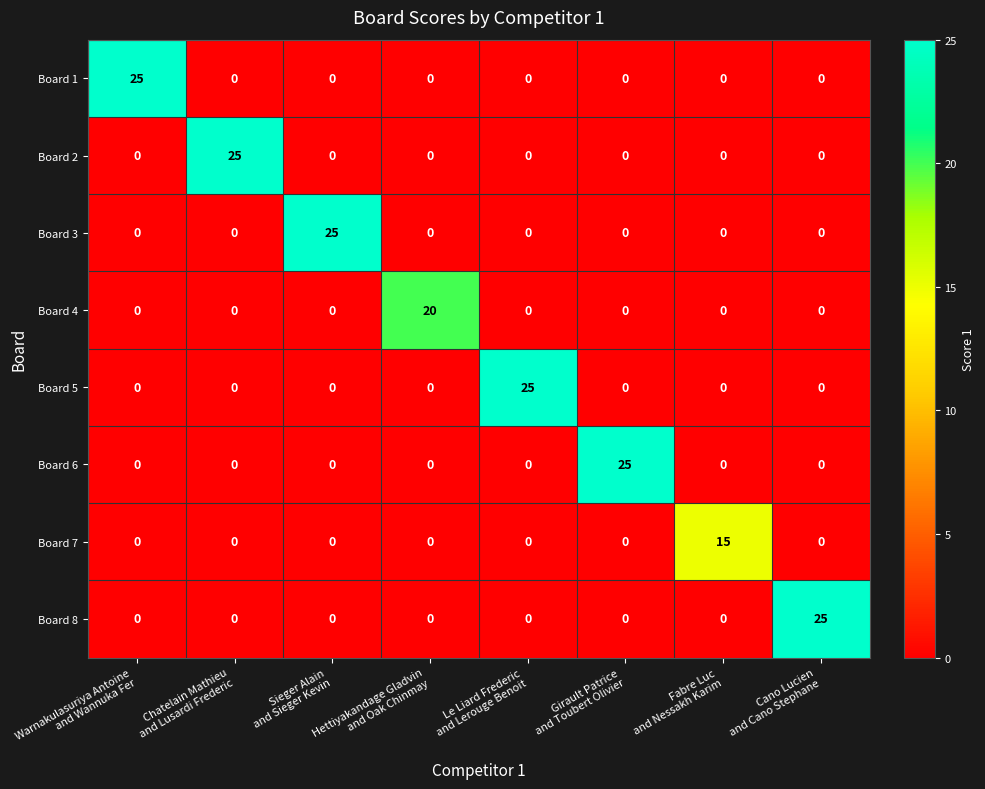

What is the greatest value displayed?

25